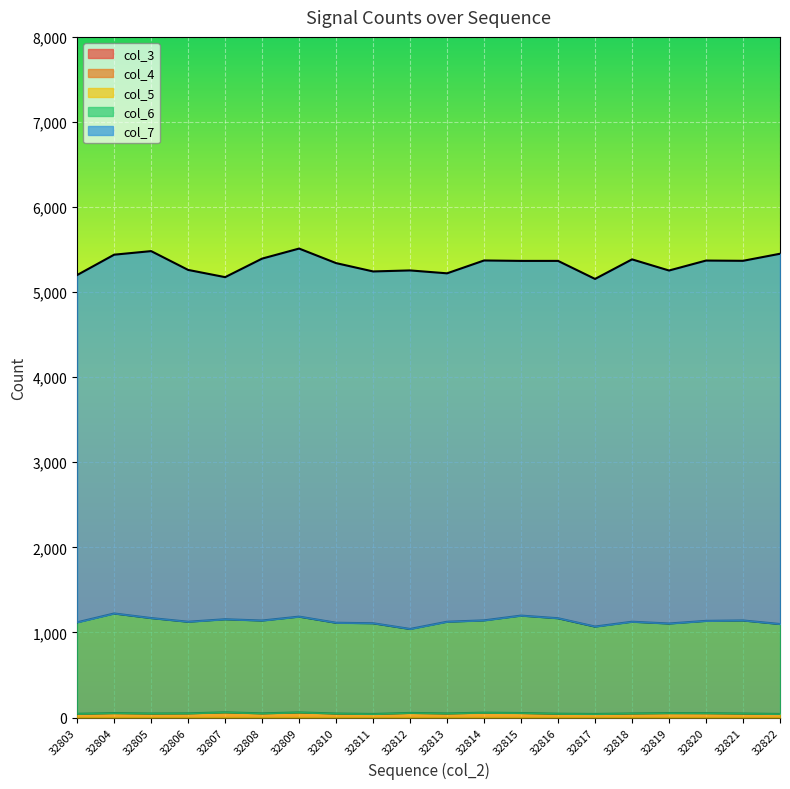

What are all the series names shown in the legend?

col_3, col_4, col_5, col_6, col_7